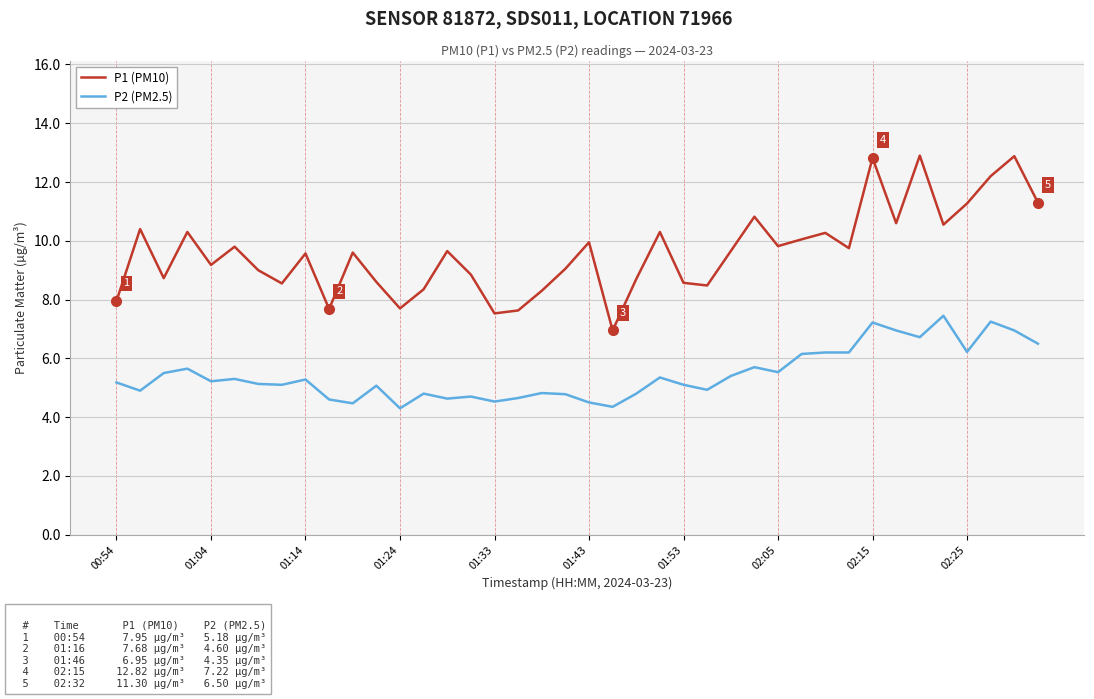

Which series has the largest range (max minus min)?

P1 (PM10)